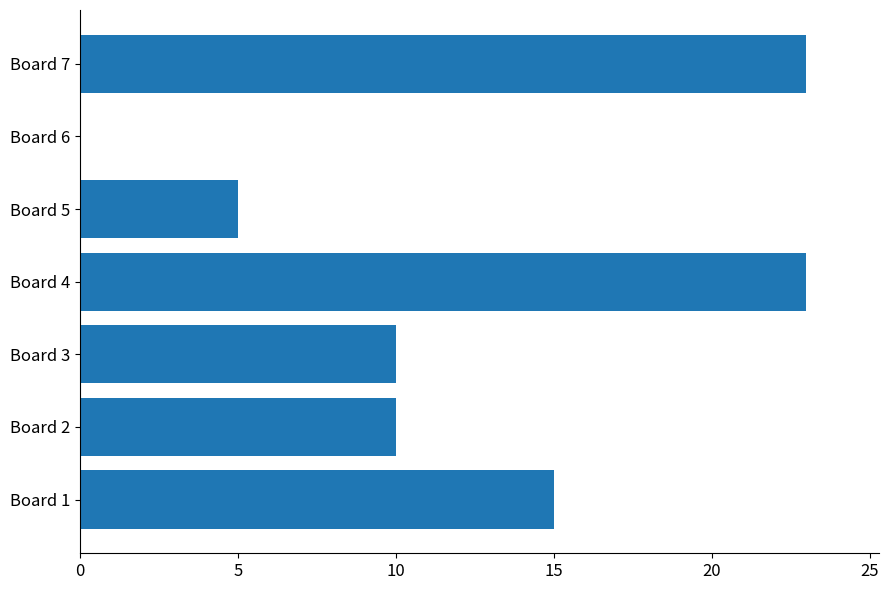

What is the maximum value shown in the chart?

23